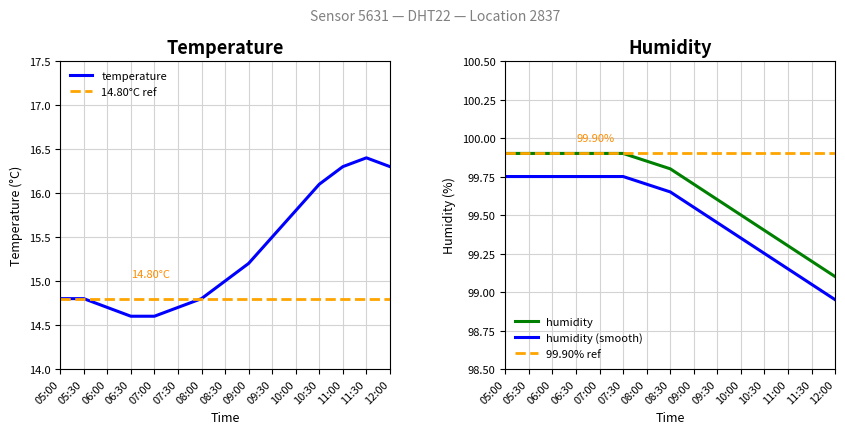

Is it true that humidity equals 99.9 at 07:00?

True